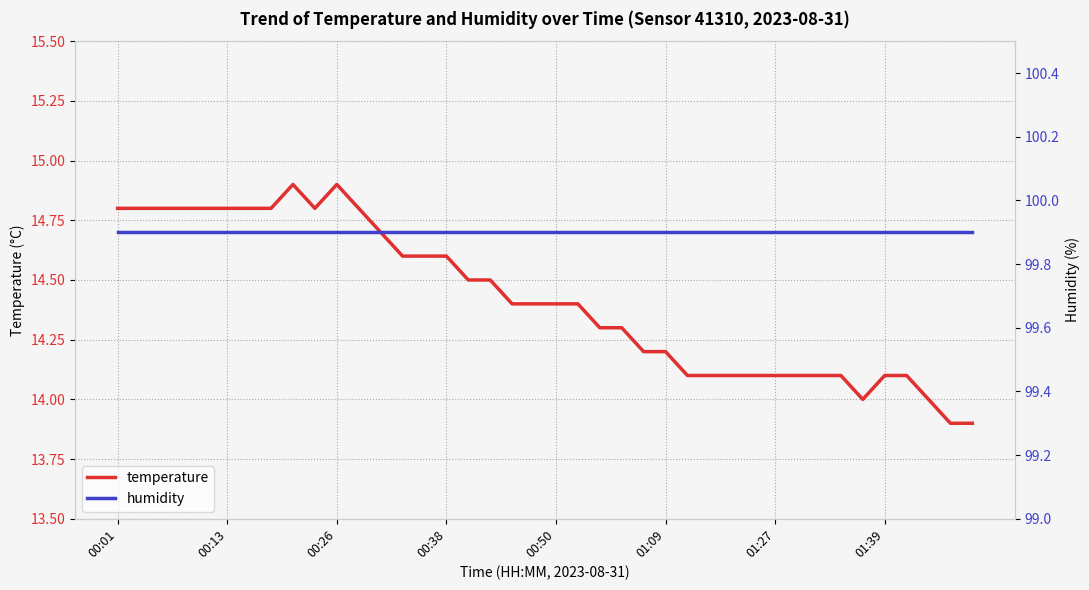

Rank the series at 28 from lowest to highest value.

temperature, humidity